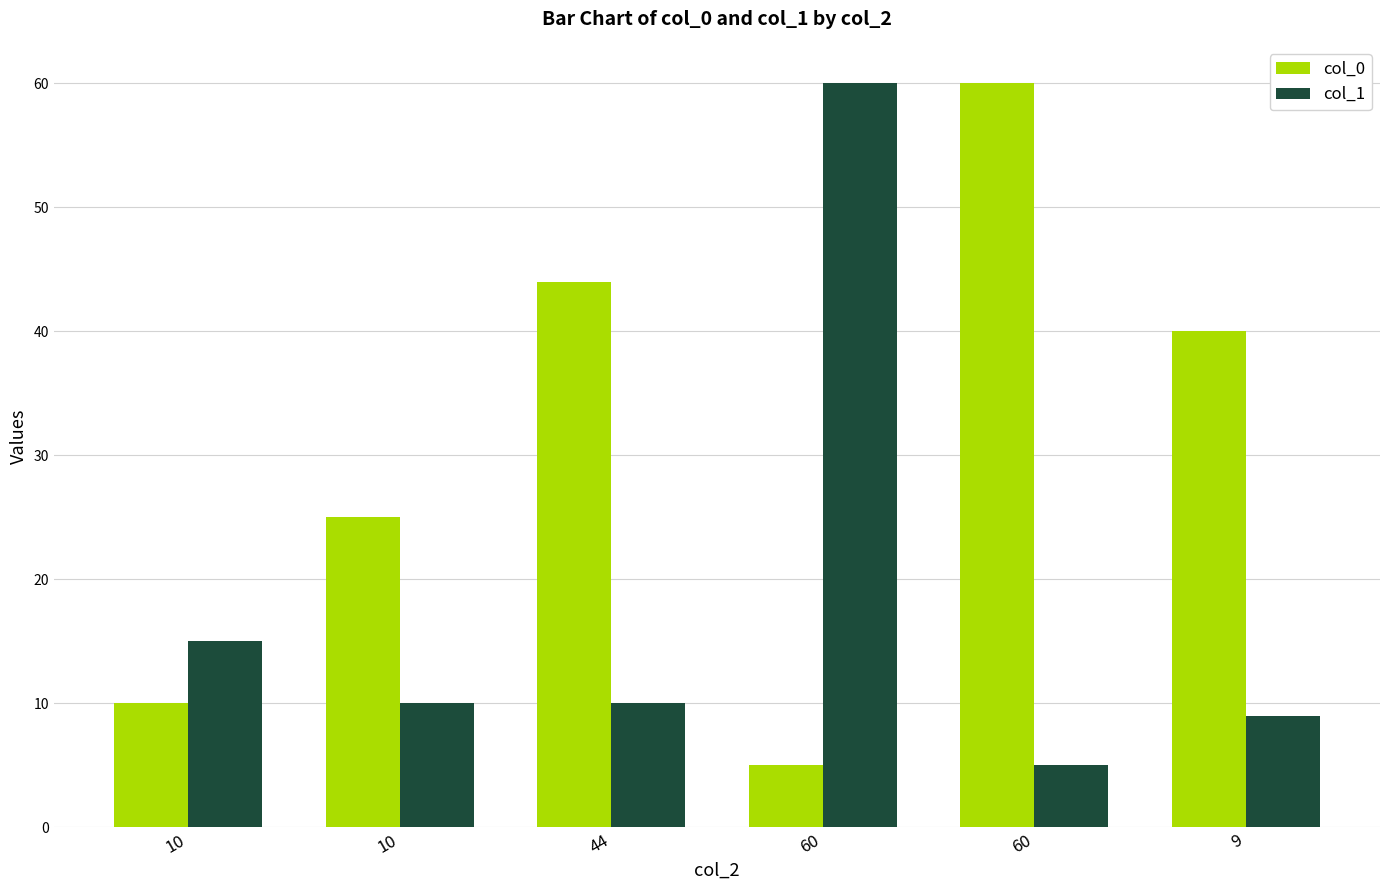

How many bars are there in each group?

2